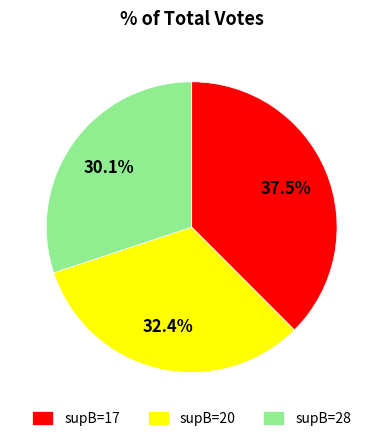

What is the ratio of the value at supB=28 to the value at supB=20?

0.9